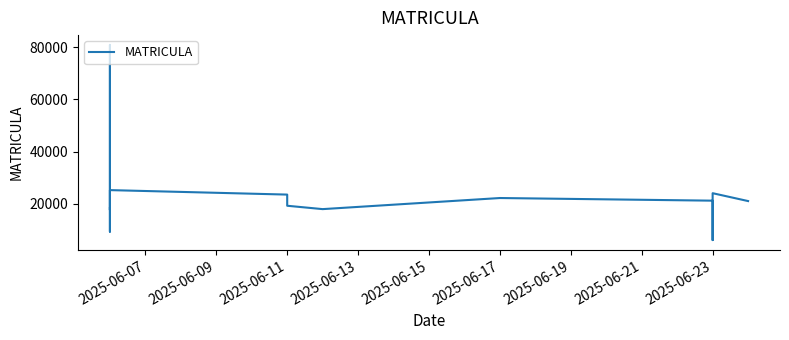

What is the label of the 10th point from the right?

2025-06-19